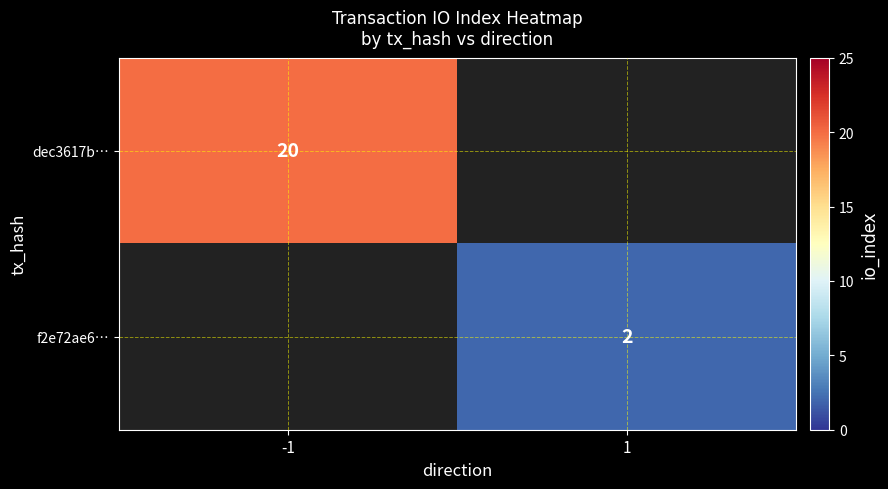

True or false: f2e72ae6… has a value of 2 at 1.

True